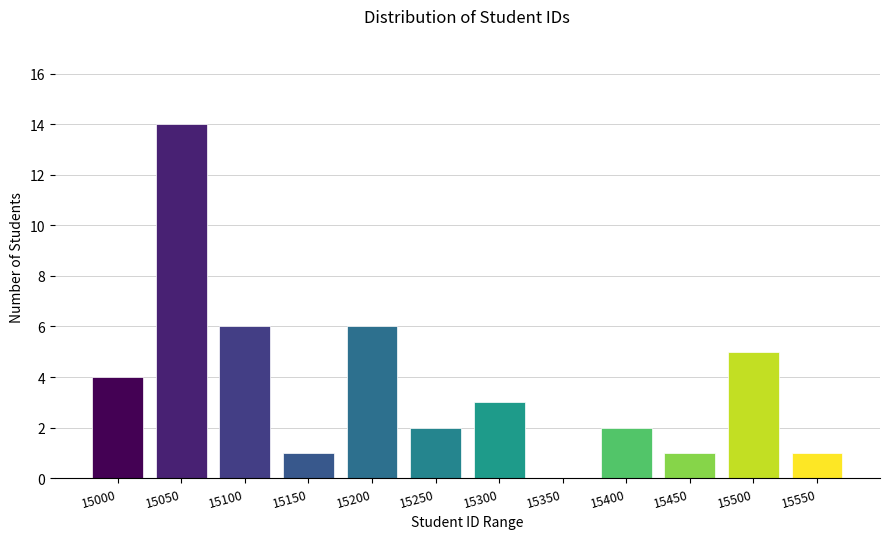

Reading left to right, transcribe all the data shown in this chart.

15000=4	15050=14	15100=6	15150=1	15200=6	15250=2	15300=3	15350=0	15400=2	15450=1	15500=5	15550=1